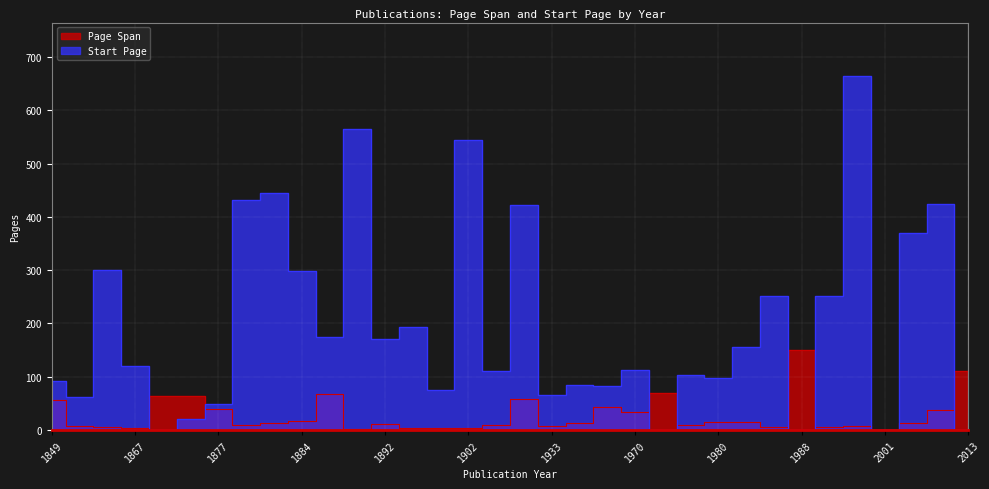

What are all the series names shown in the legend?

Page Span, Start Page